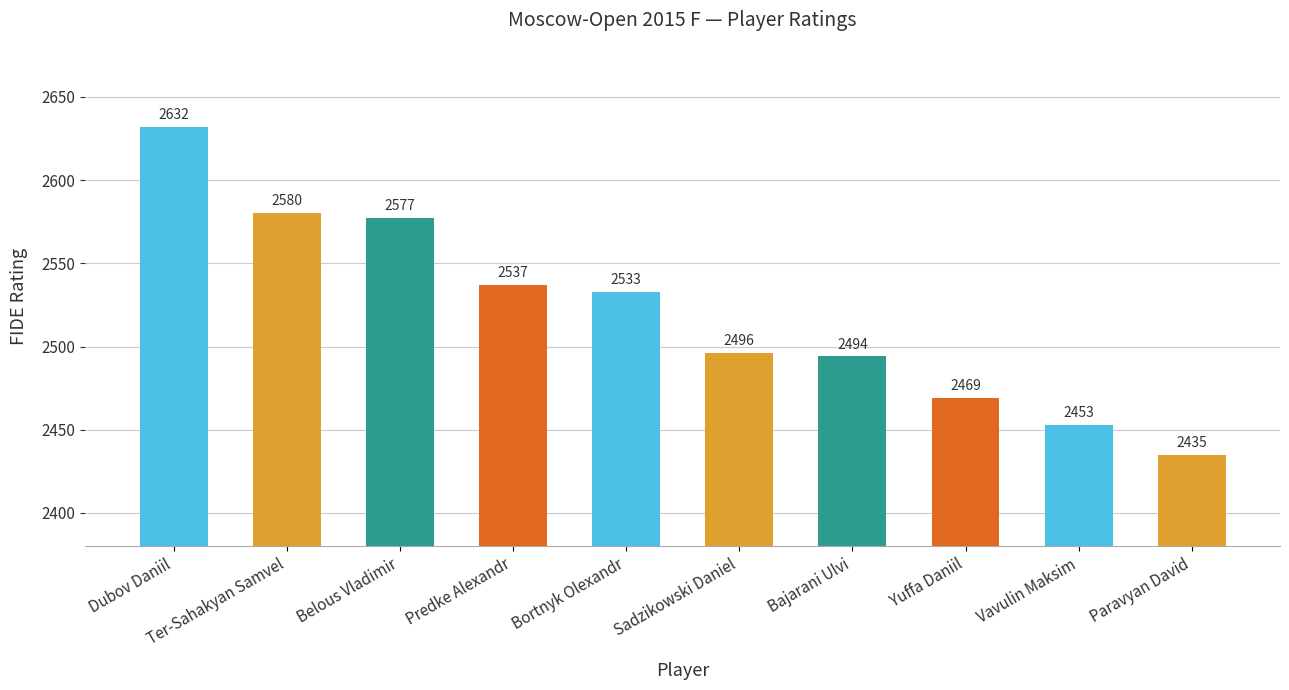

What is the label of the 4th bar from the left?

Predke Alexandr